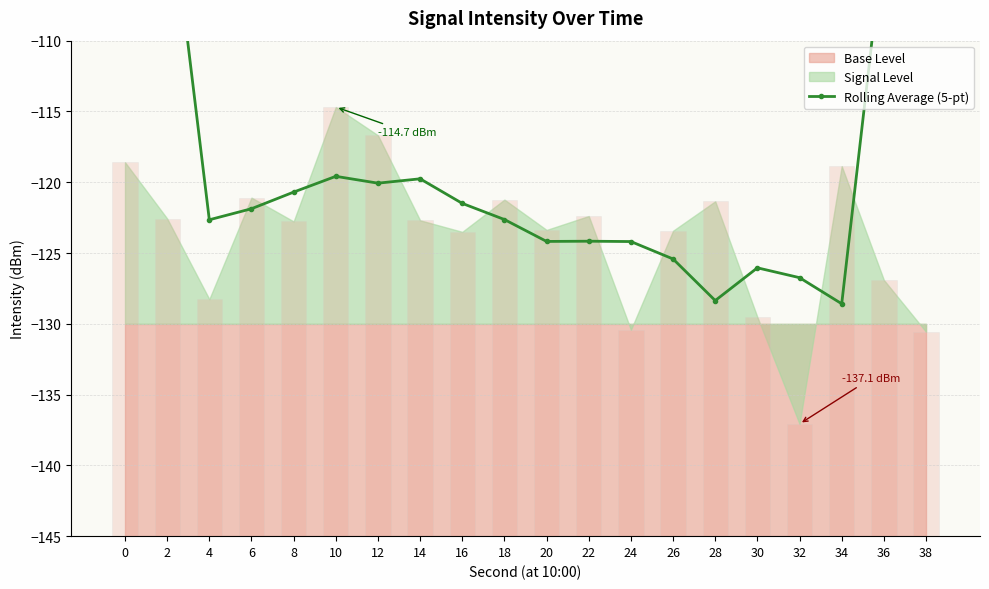

Which has a higher value, 4 or 32?

4